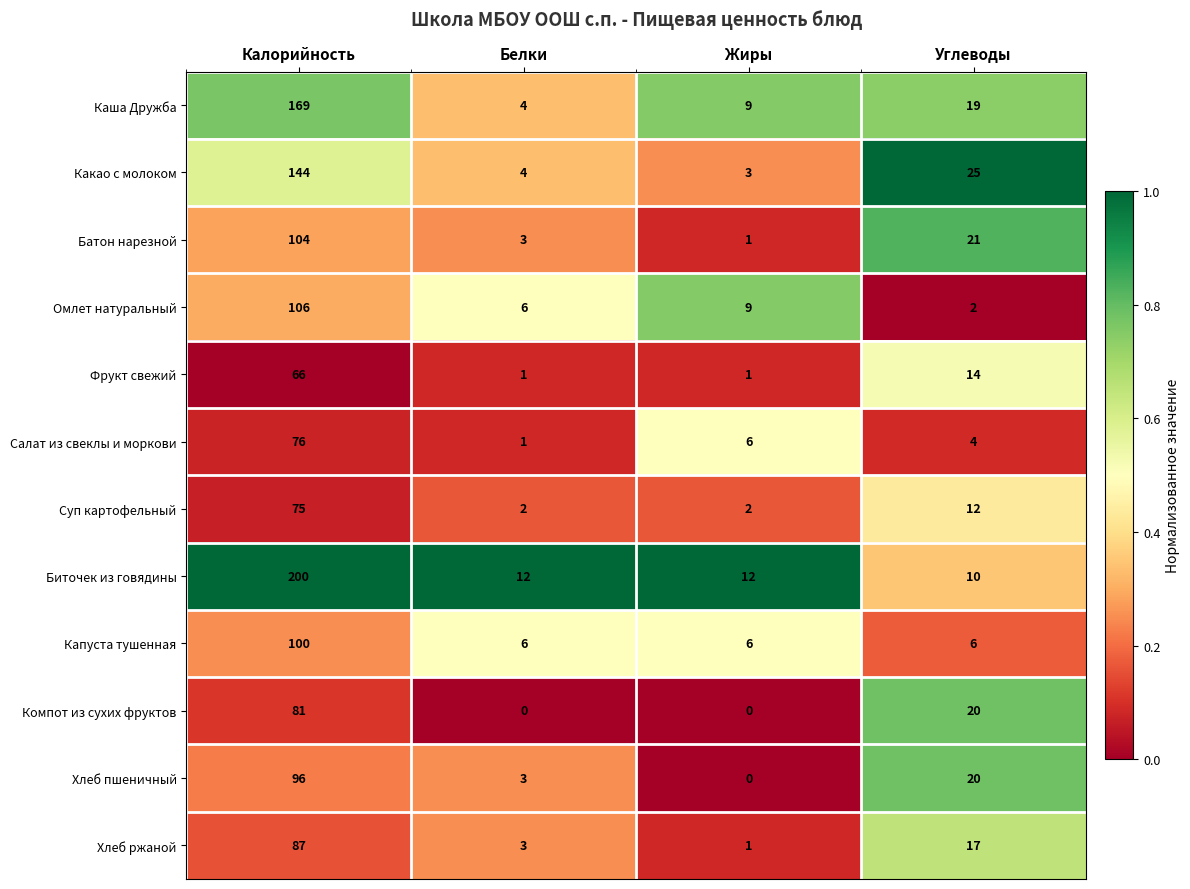

At which label is Салат из свеклы и моркови closest to 38?

Жиры